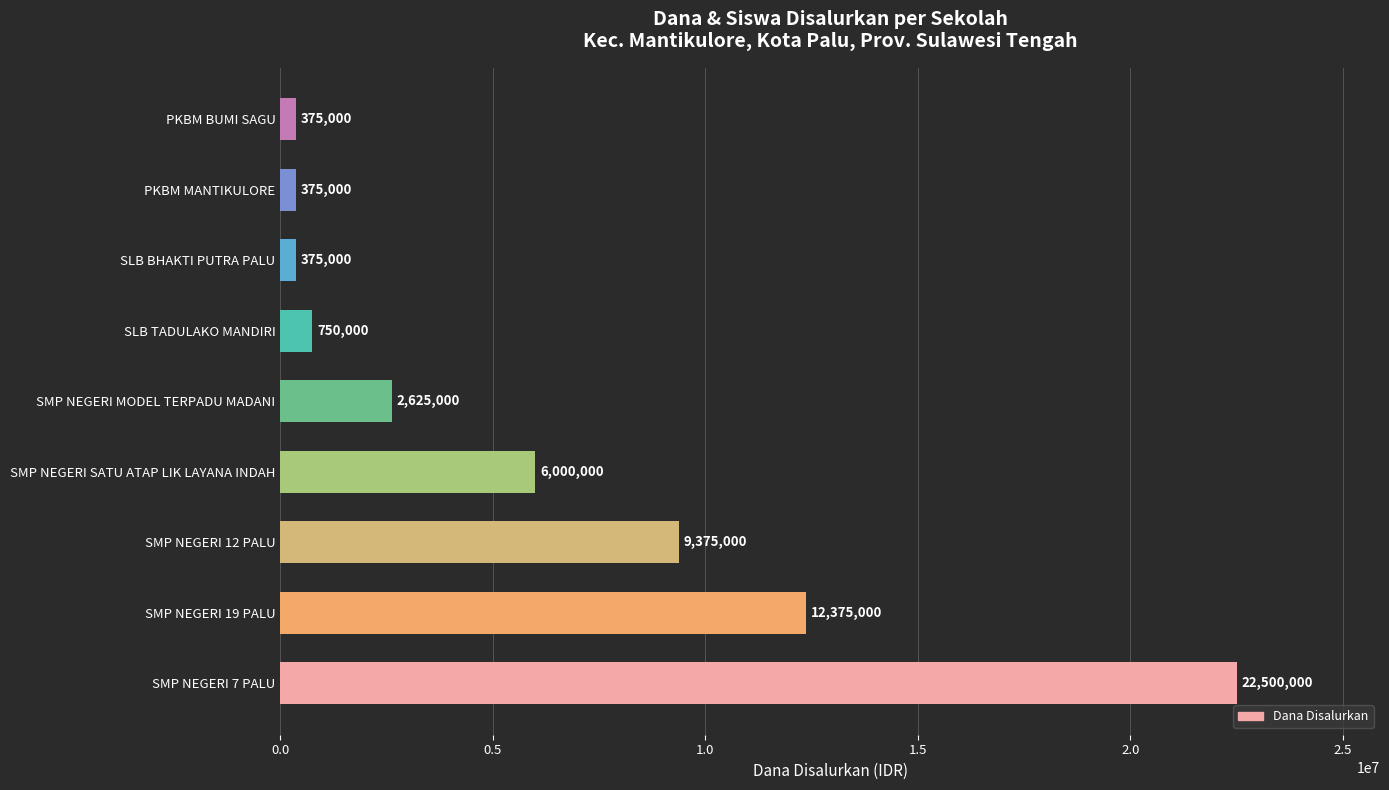

Approximately how many times larger is the value at SMP NEGERI 19 PALU compared to SLB TADULAKO MANDIRI?

16.5